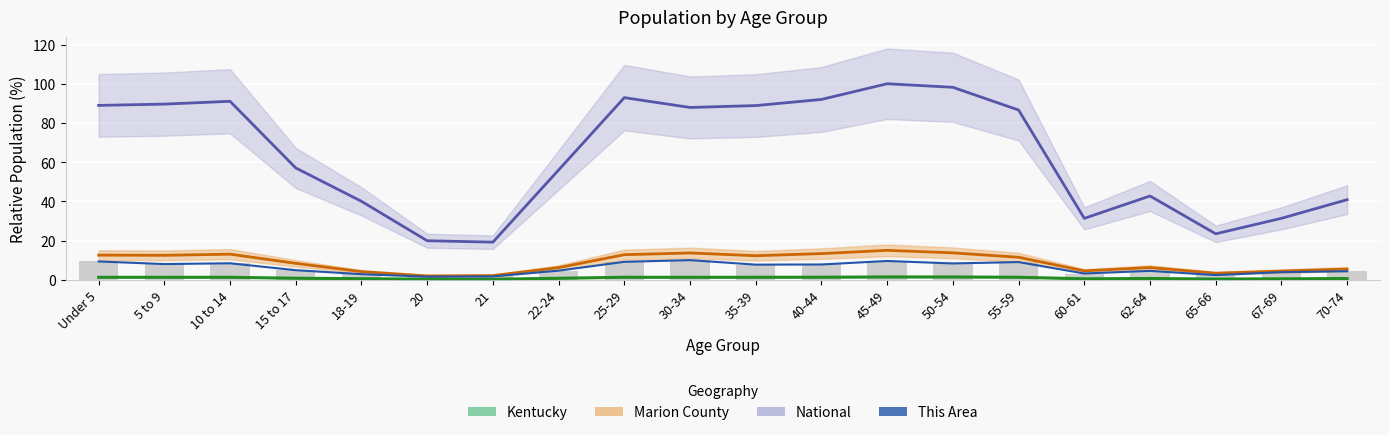

How many bars are there in total?

20